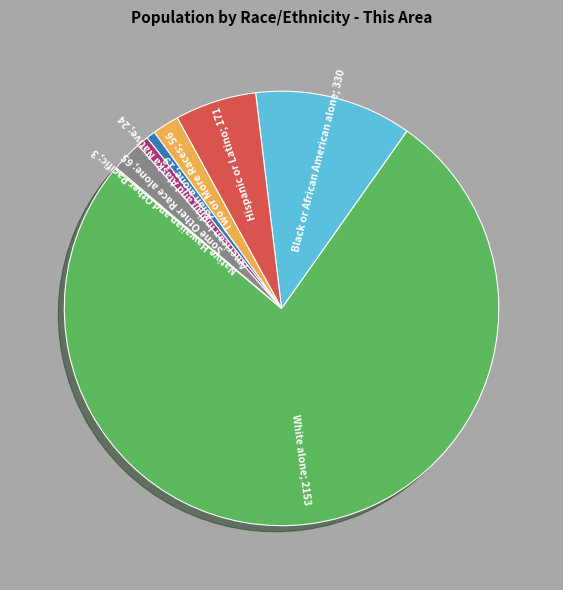

The White alone; 2153 slice represents 76% of the pie. True or false?

True